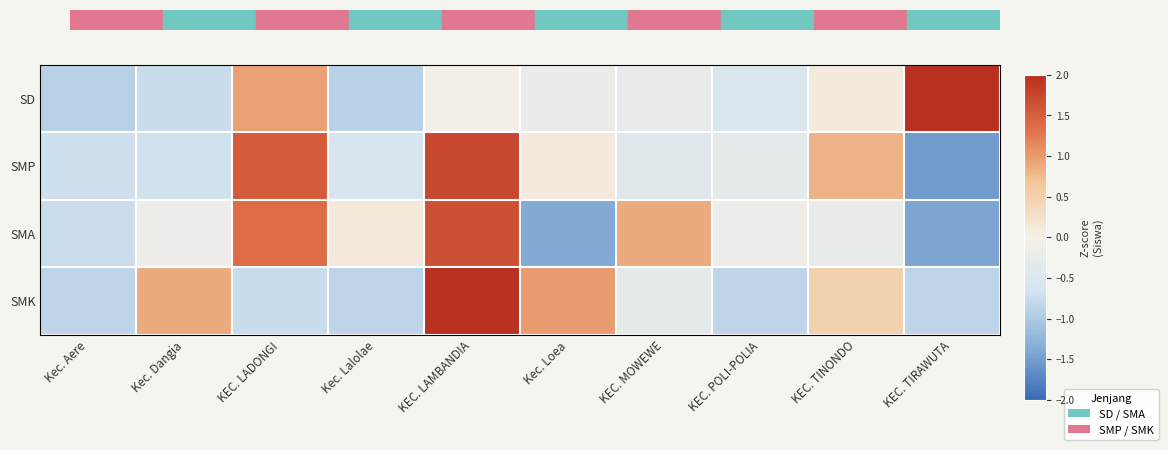

Count the number of categories in the chart.

10